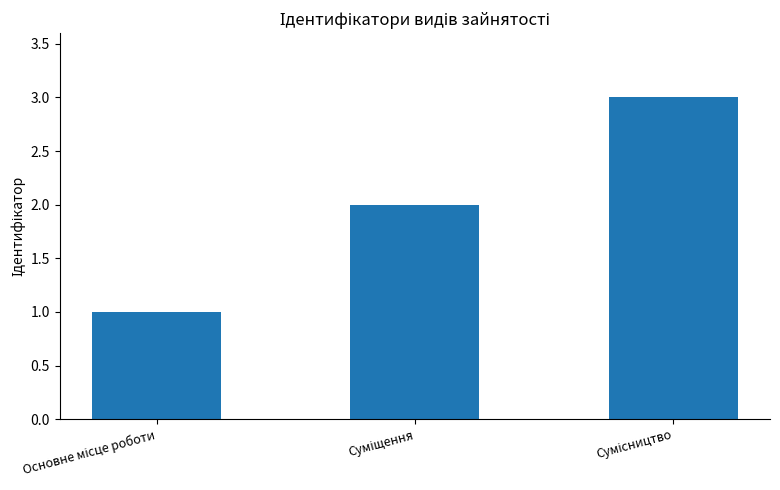

How many distinct data groups are displayed?

1